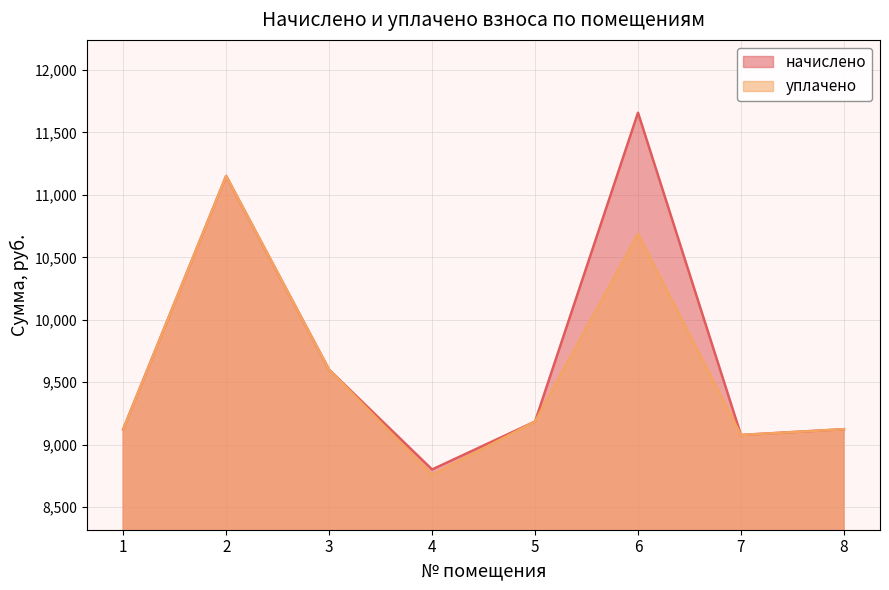

List the labels in order of уплачено value, smallest first.

4, 7, 1, 8, 5, 3, 6, 2